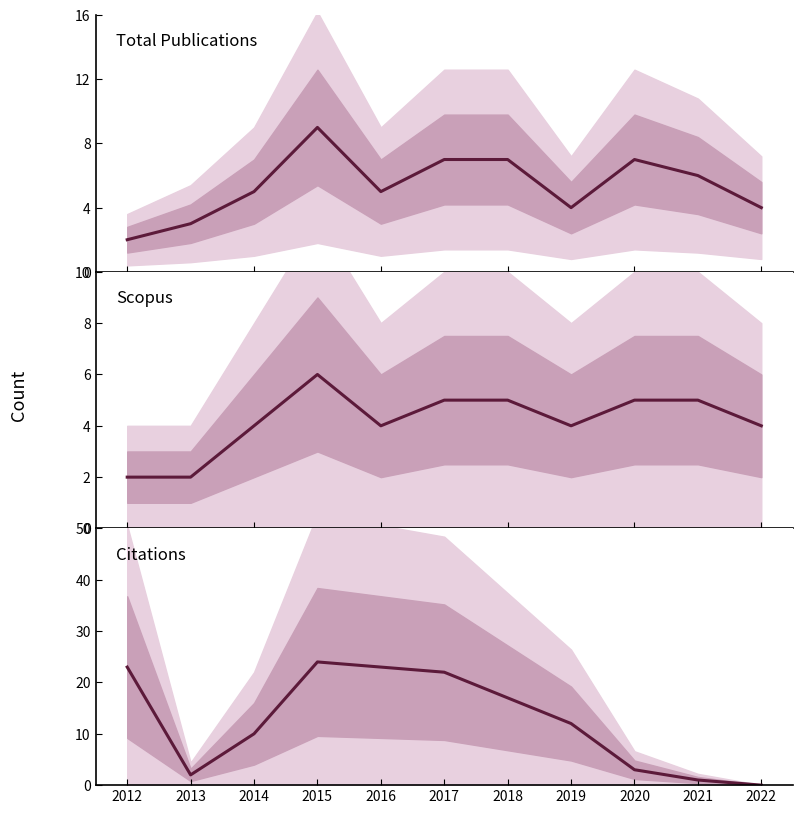

Reading left to right, transcribe all the data shown in this chart.

Total publications: 2	3	5	9	5	7	7	4	7	6	4
Scopus: 2	2	4	6	4	5	5	4	5	5	4
Citations: 23	2	10	24	23	22	17	12	3	1	0